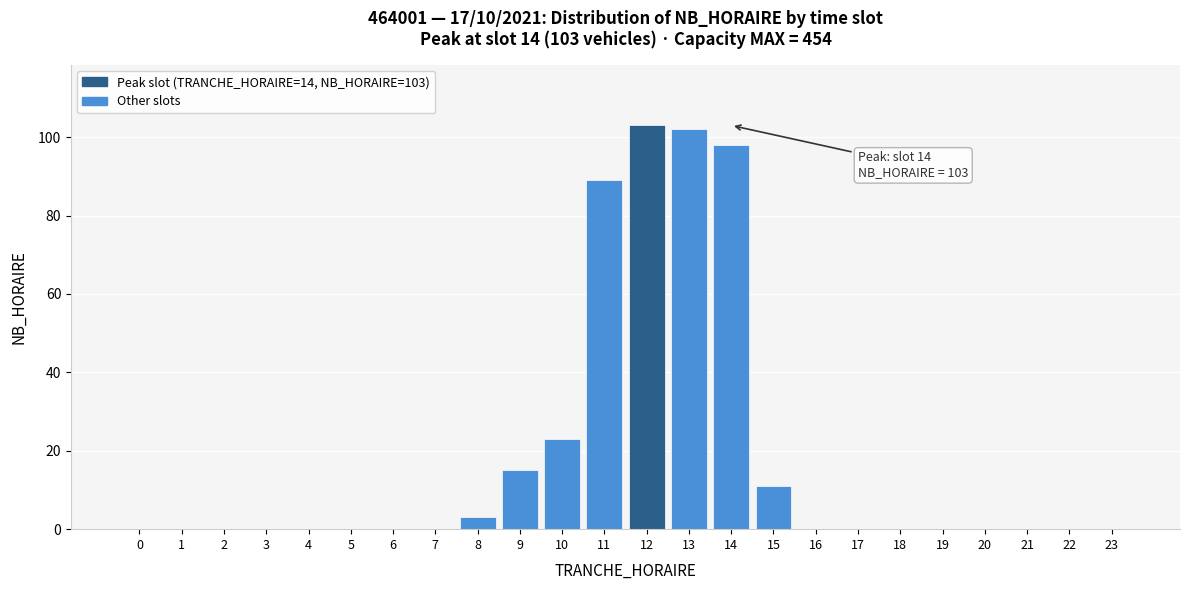

Reading right to left, transcribe all the data shown in this chart.

23=0	22=0	21=0	20=0	19=0	18=0	17=0	16=0	15=11	14=98	13=102	12=103	11=89	10=23	9=15	8=3	7=0	6=0	5=0	4=0	3=0	2=0	1=0	0=0